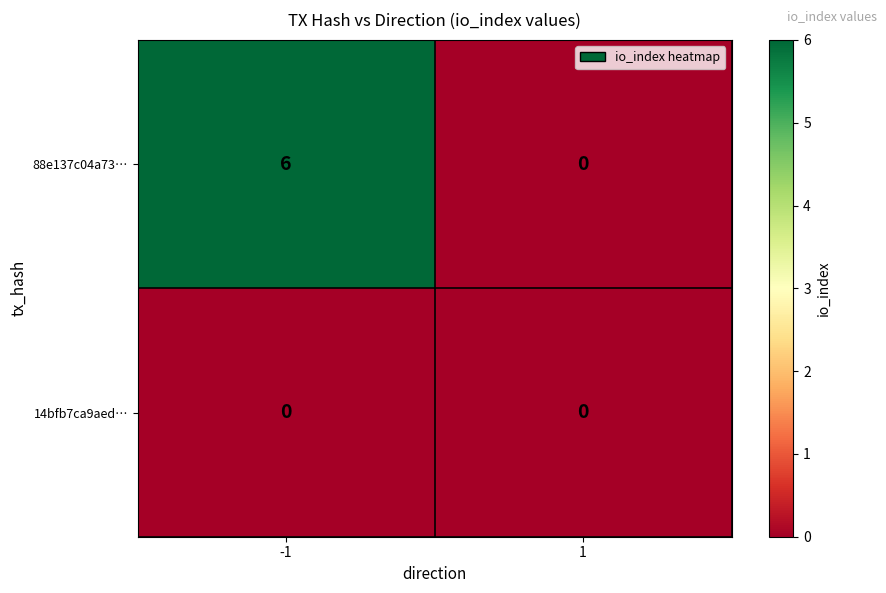

Which label corresponds to the largest value in the chart?

-1